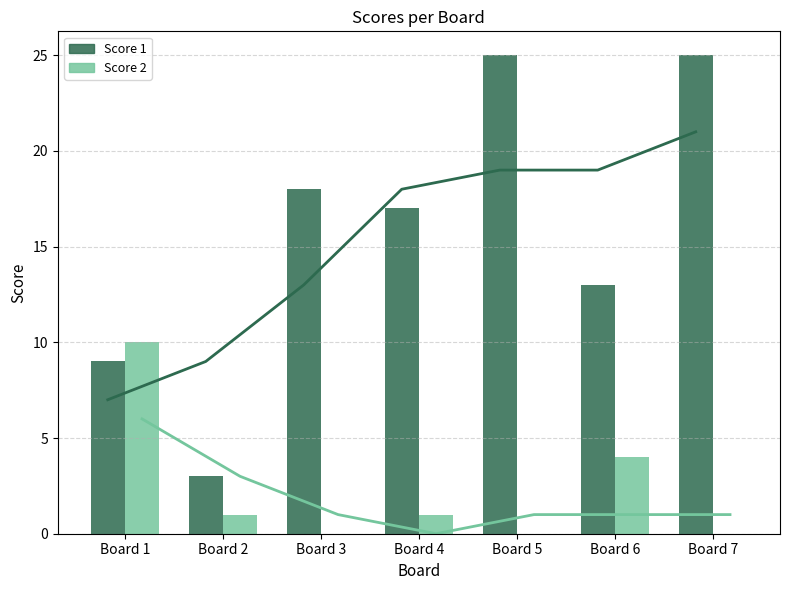

What is the sum of the Score 2 values at Board 1 and Board 4?

11